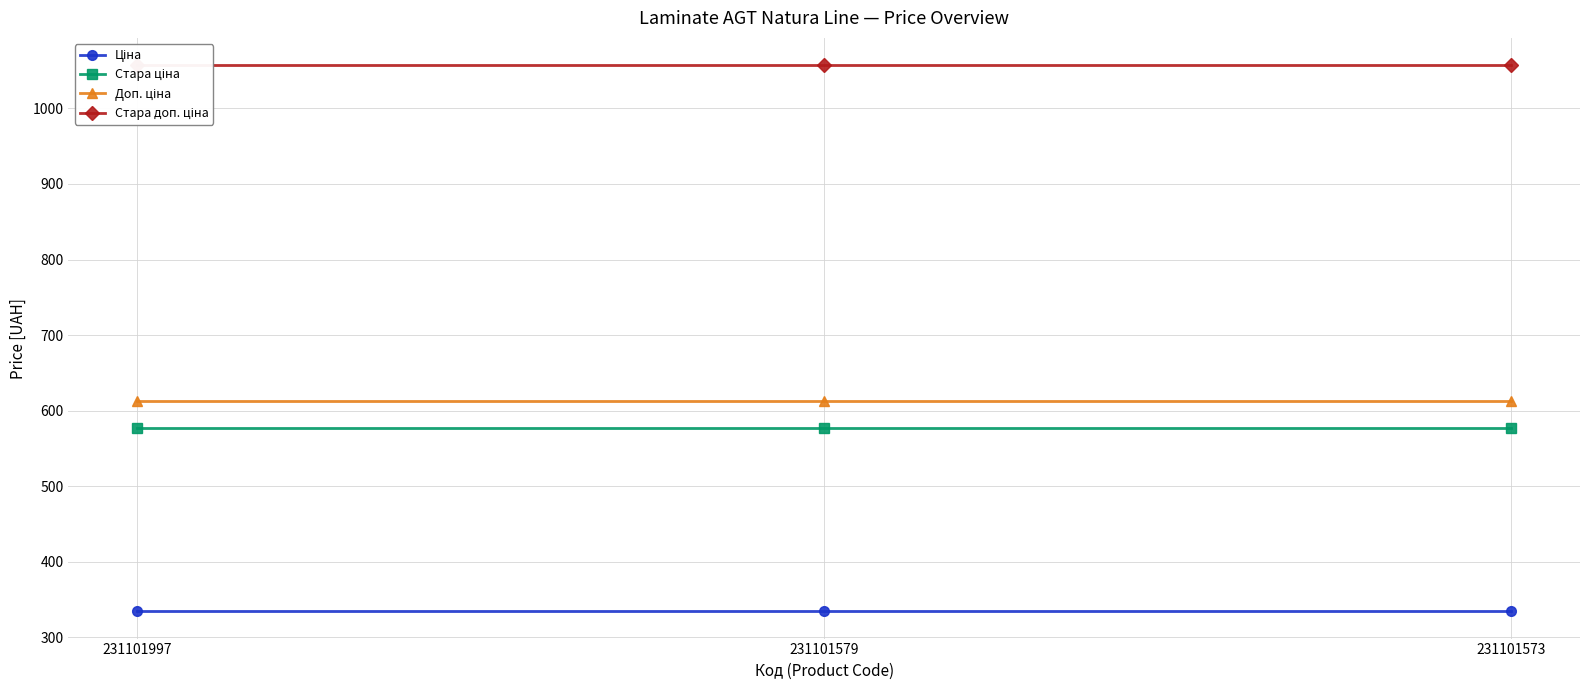

At which label is Ціна closest to 334?

231101997